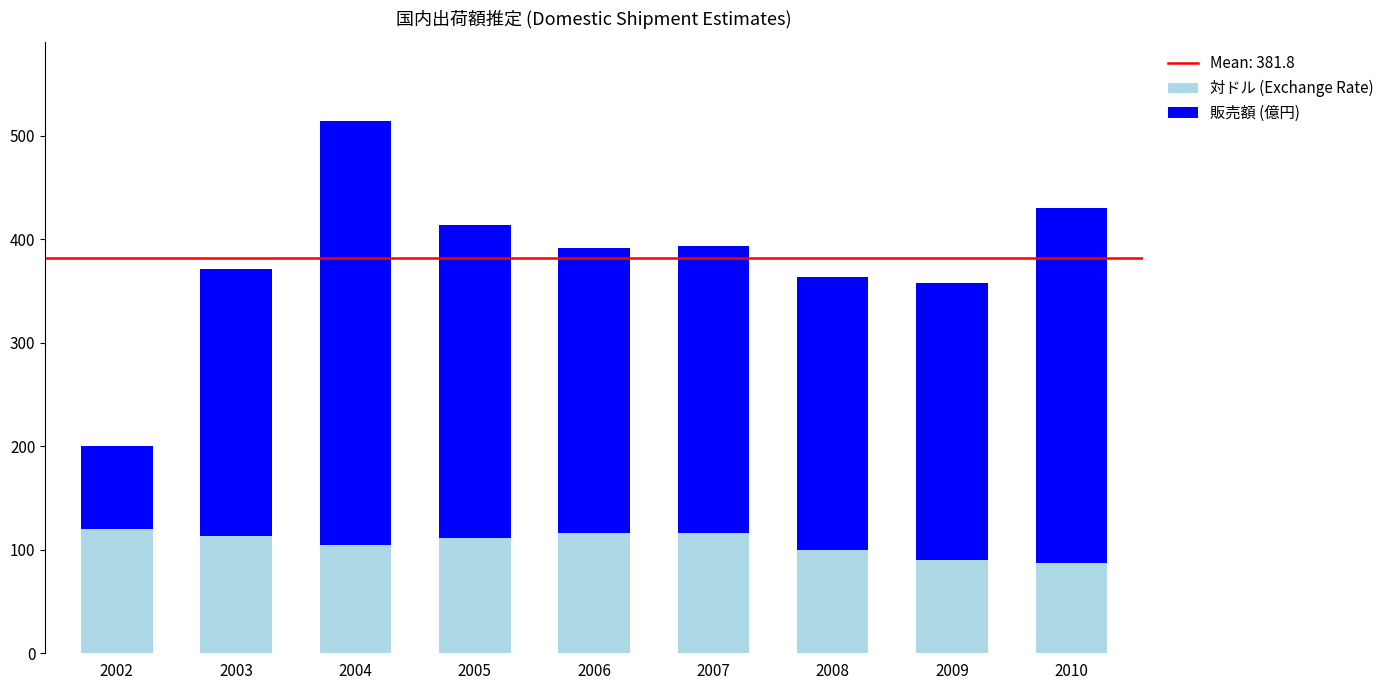

What is the maximum value for 対ドル (Exchange Rate)?

119.9